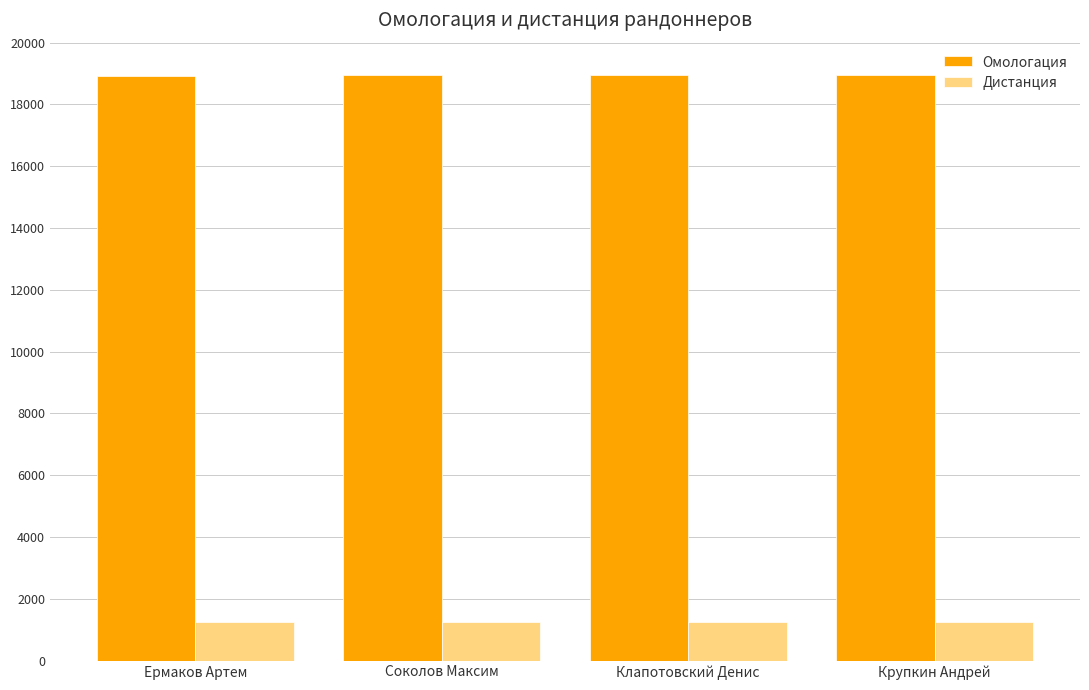

Rank the series at Ермаков Артем from lowest to highest value.

Дистанция, Омологация